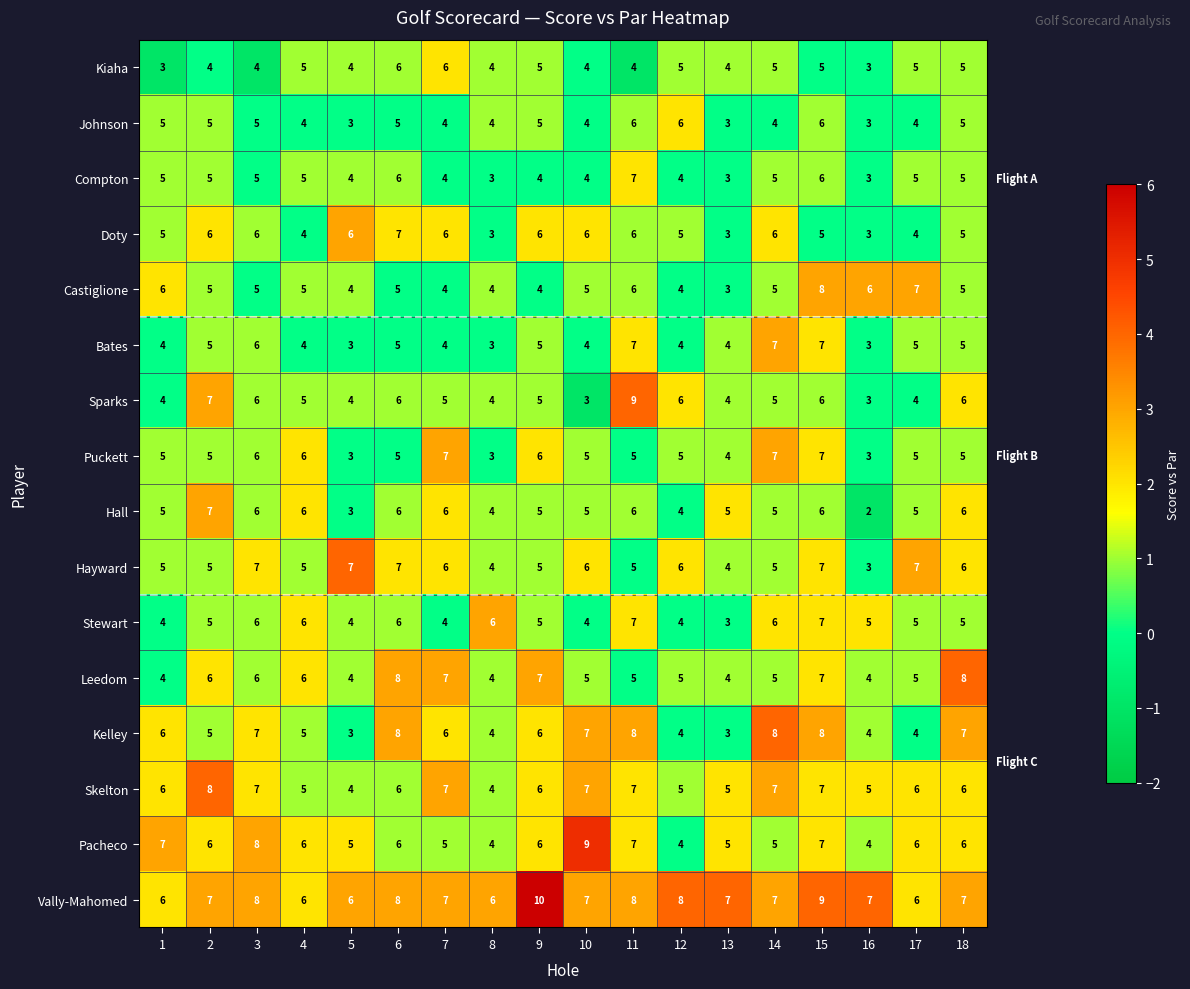

What is the average value of the Hall series?

5